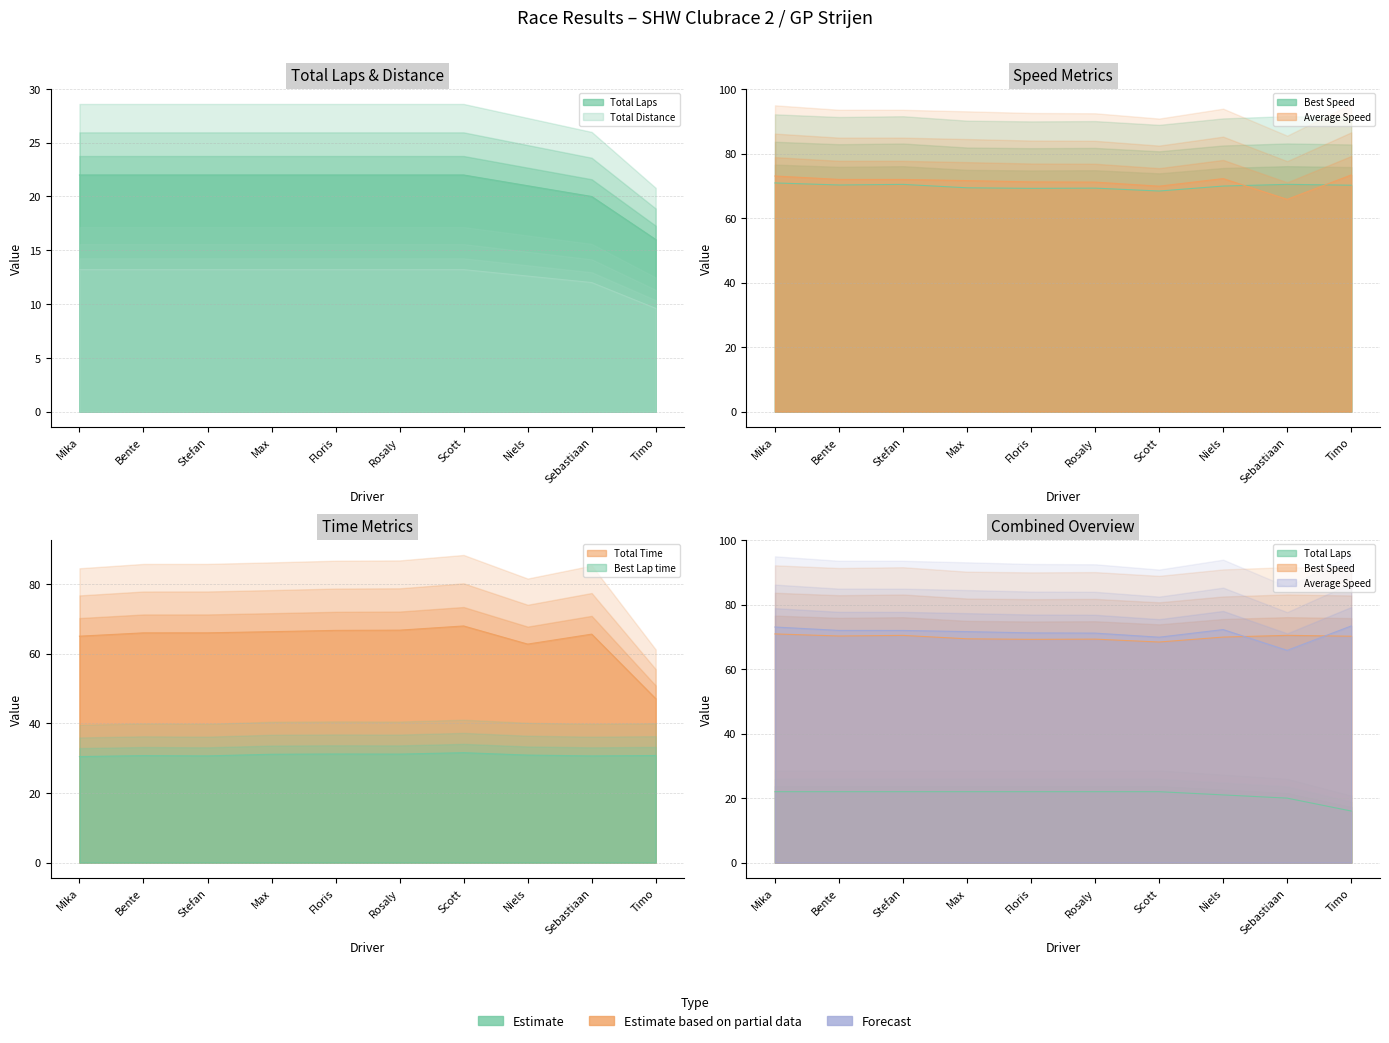

What is the difference between the maximum and minimum values in the Average Speed series?

7.6